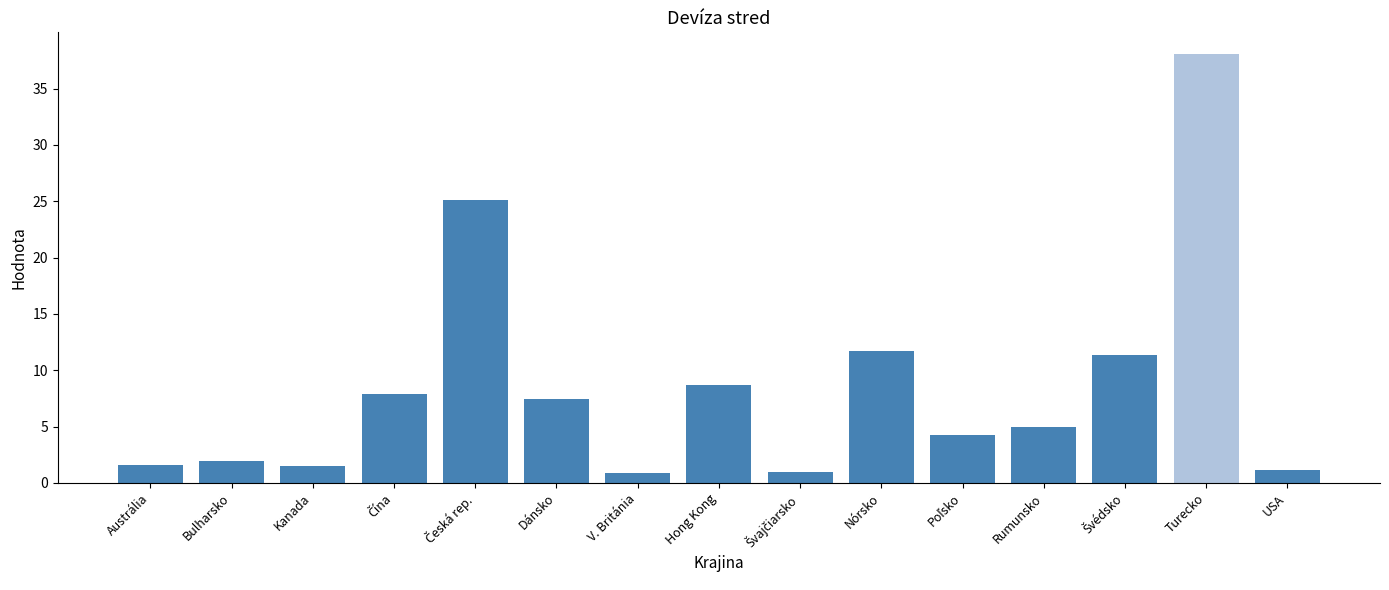

What is the minimum value shown in the chart?

0.8